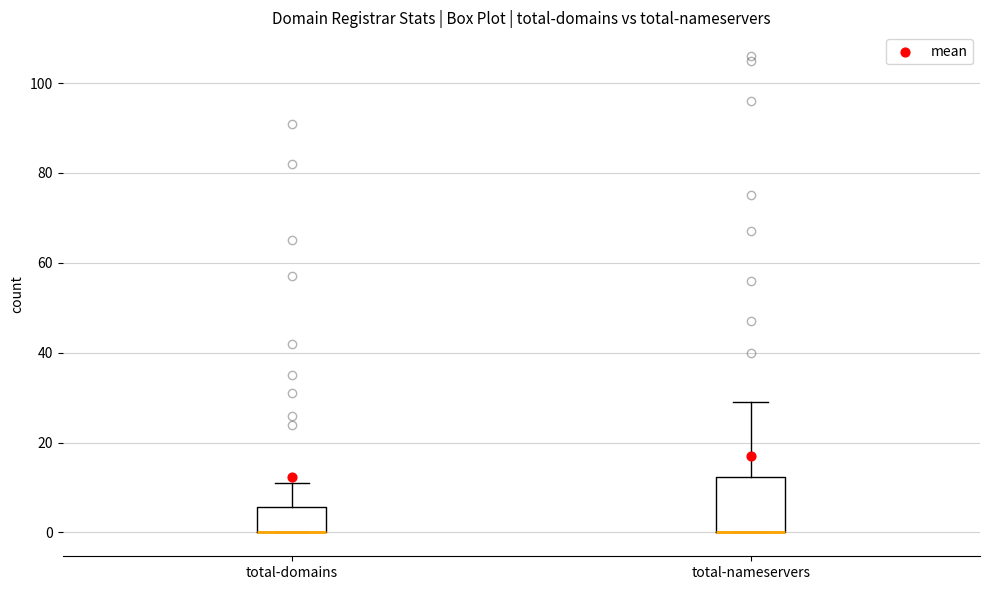

Comparing the boxes themselves (not the whiskers), which one is the tallest?

total-nameservers